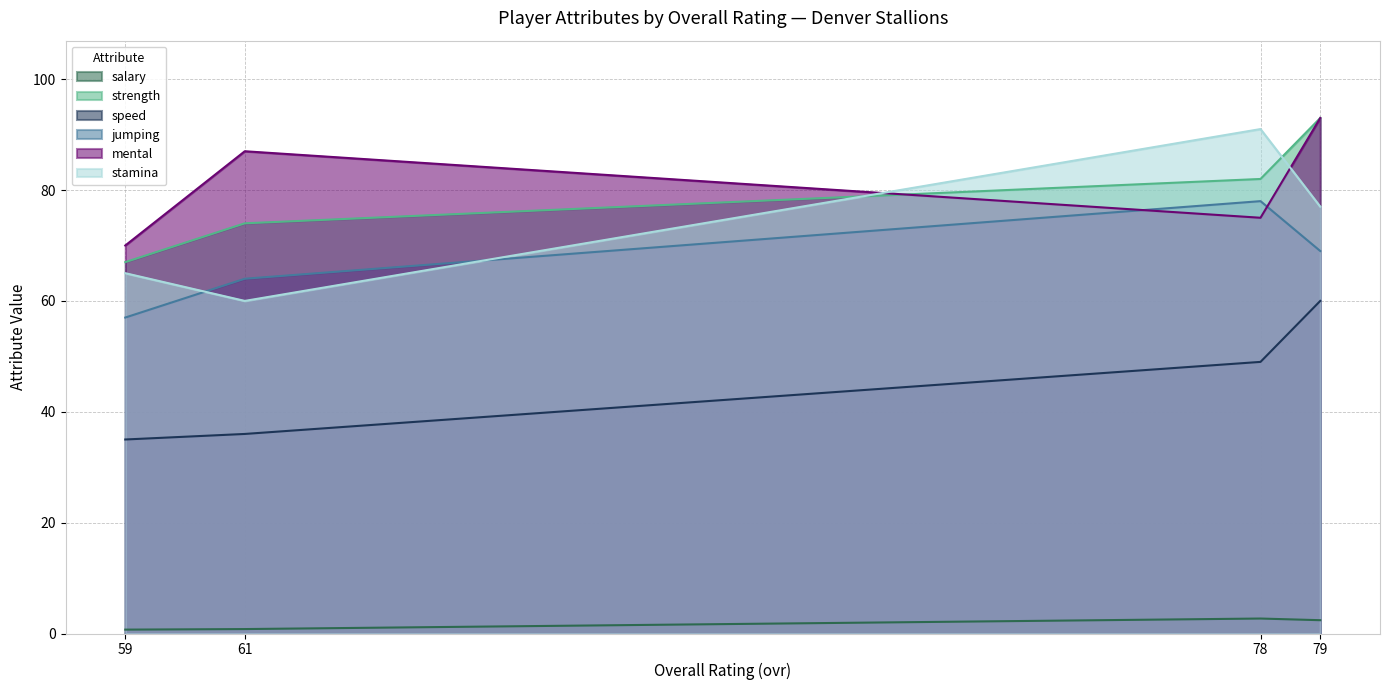

What is the difference between the second highest and minimum values in the stamina series?

17.0